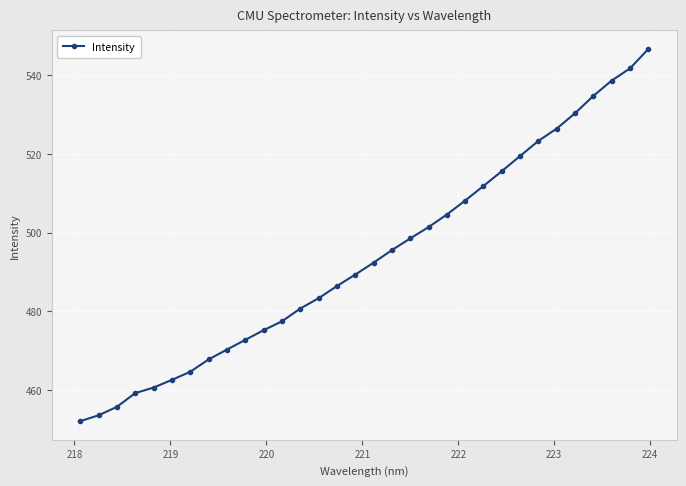

What is the smallest value displayed?

452.0